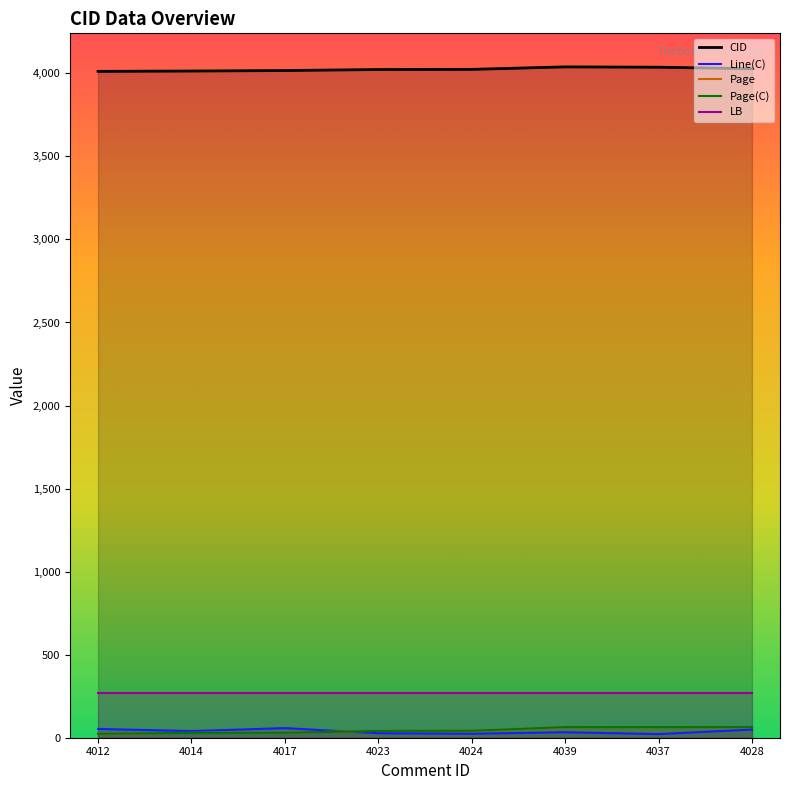

How many data points in Page are above 42?

4